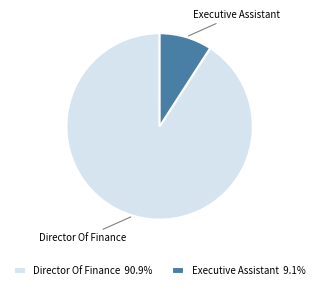

Do Executive Assistant and Director Of Finance together represent more than half of the pie?

Yes